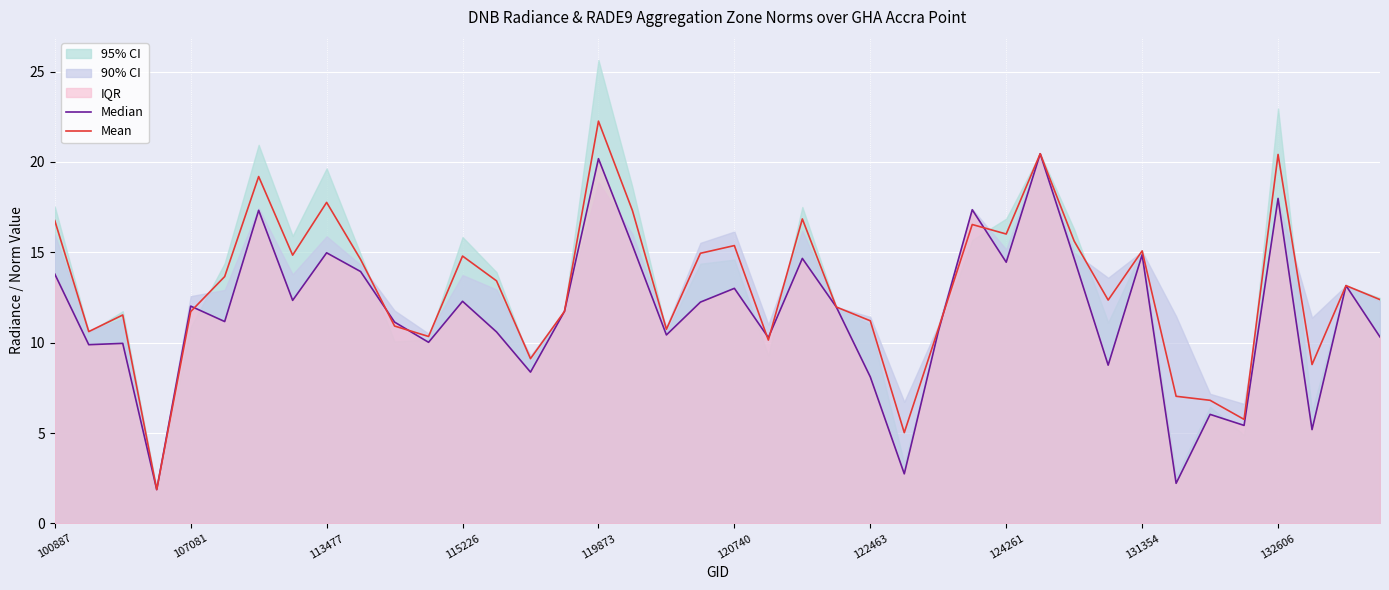

Is it true that Mean equals 20.4 at 132606?

True